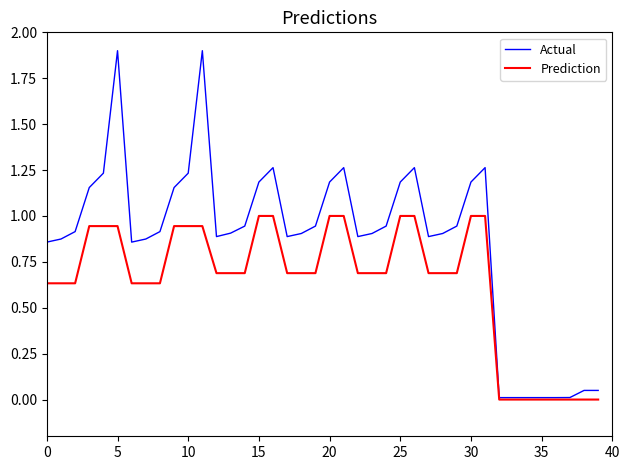

Which series has the largest range (max minus min)?

Actual